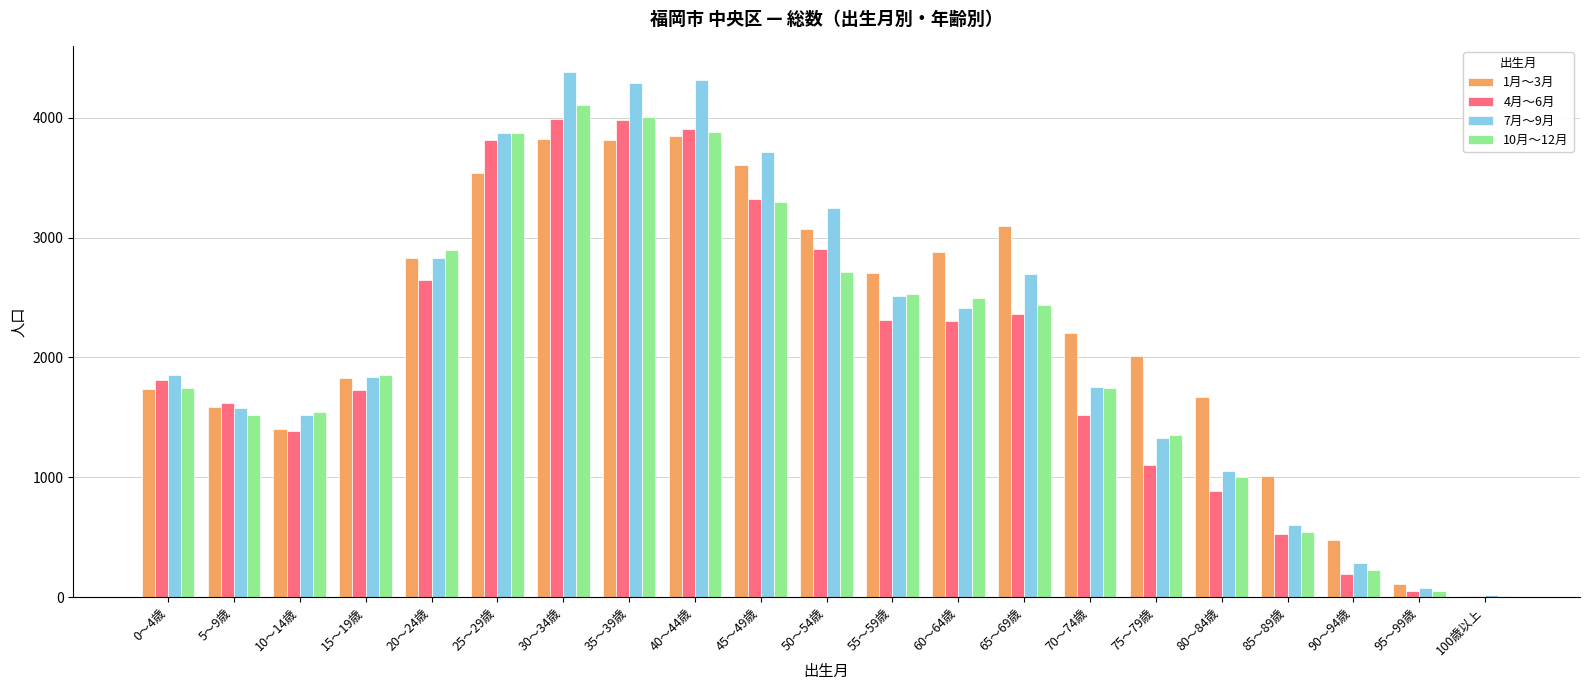

What are all the series names shown in the legend?

1月～3月, 4月～6月, 7月～9月, 10月～12月